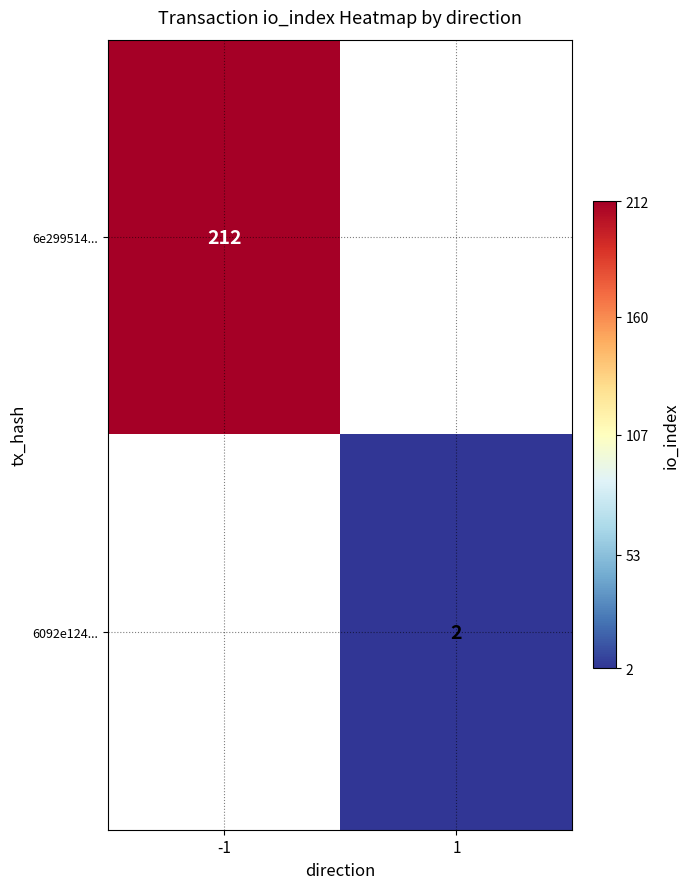

The value of 6092e124... at 1 is 2. True or false?

True